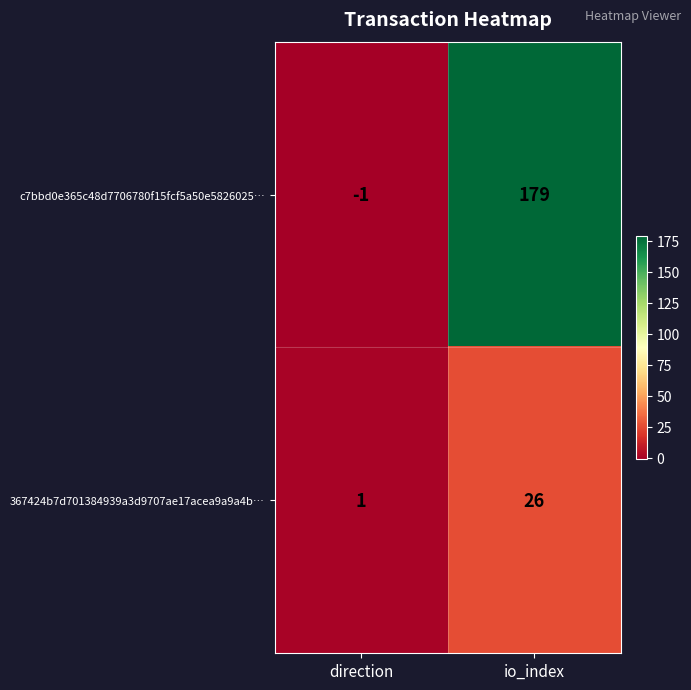

The value of c7bbd0e365c48d7706780f15fcf5a50e5826025… at io_index is 63. True or false?

False